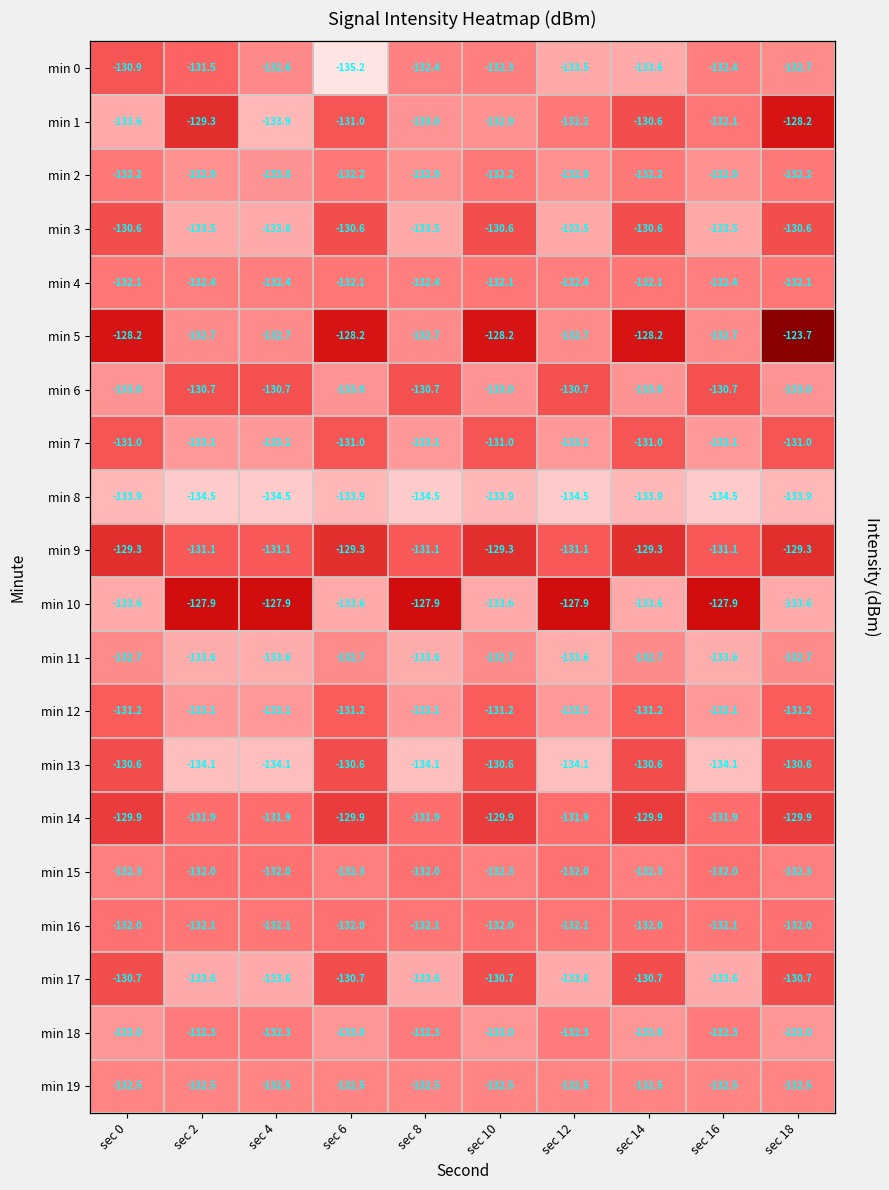

Which series has the widest spread of values?

min 5